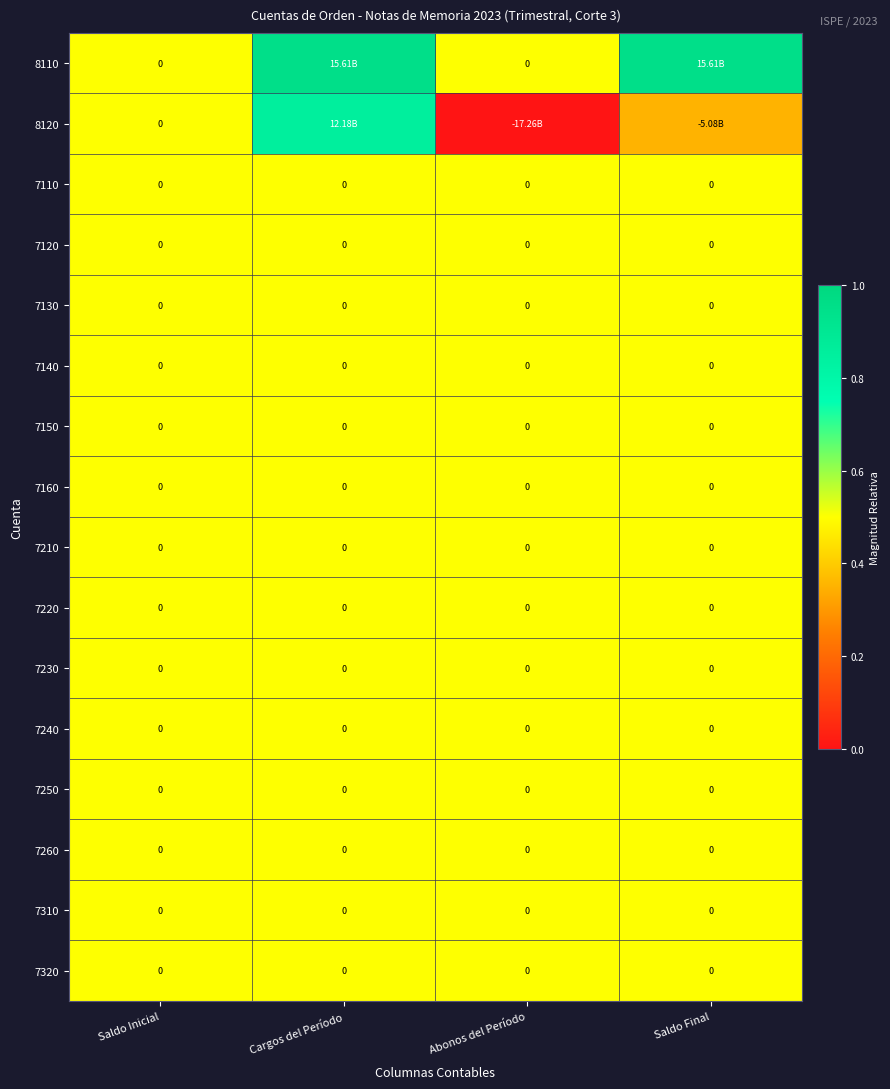

Which series changed the most between Saldo Inicial and Abonos del Período?

8120